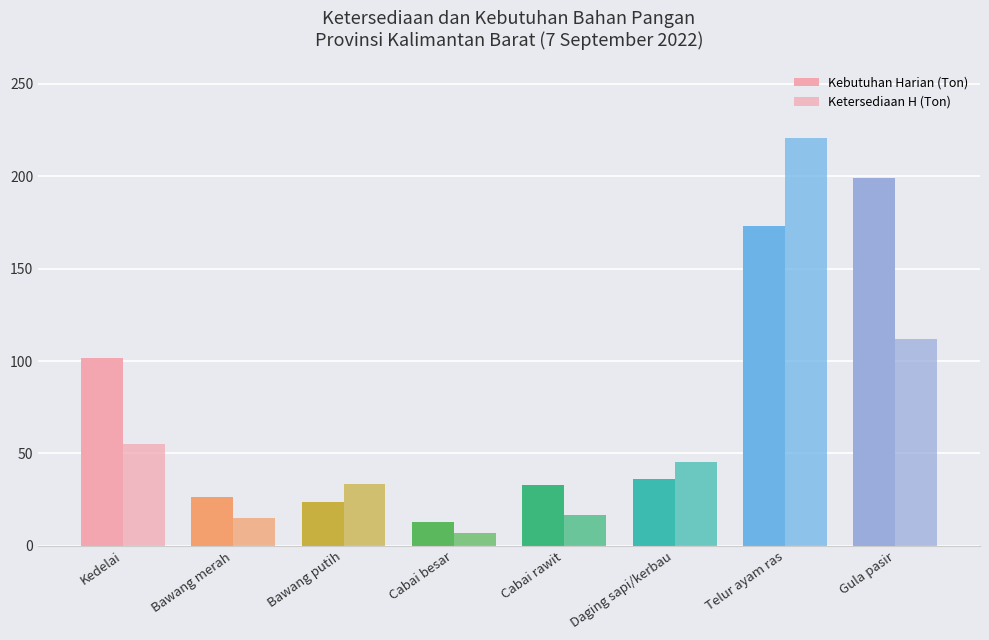

How many data points in Kebutuhan Harian (Ton) are above 36?

4